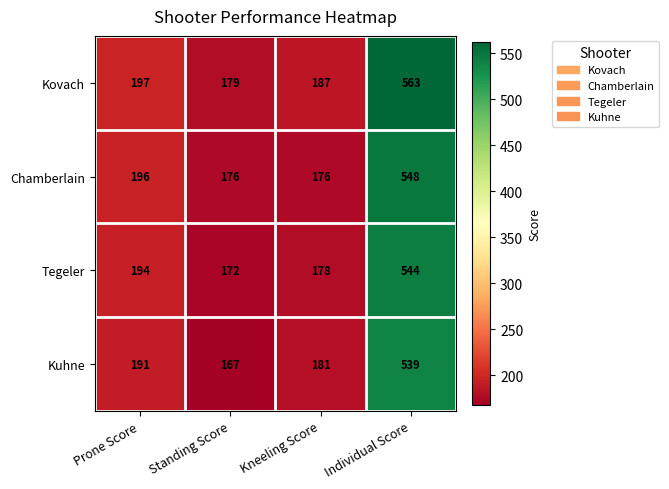

Count the number of categories in the chart.

4